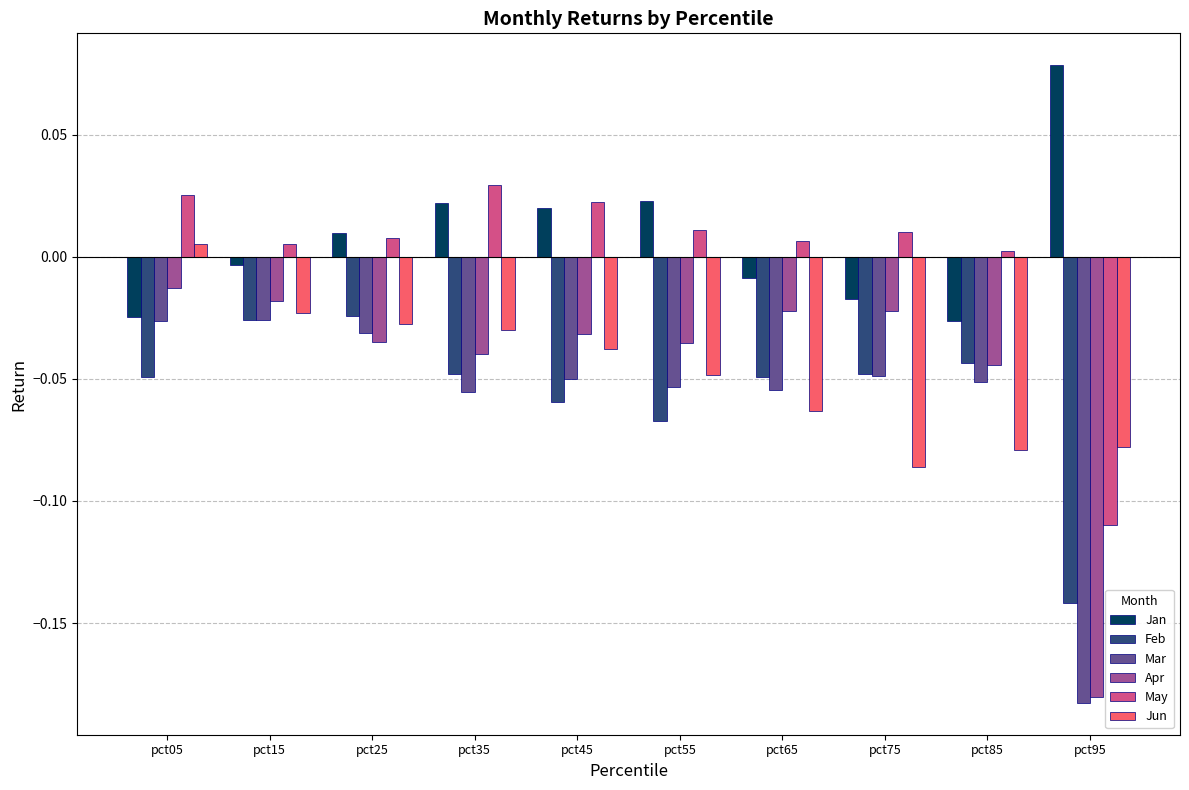

Between pct25 and pct95, which series saw the biggest shift?

Mar